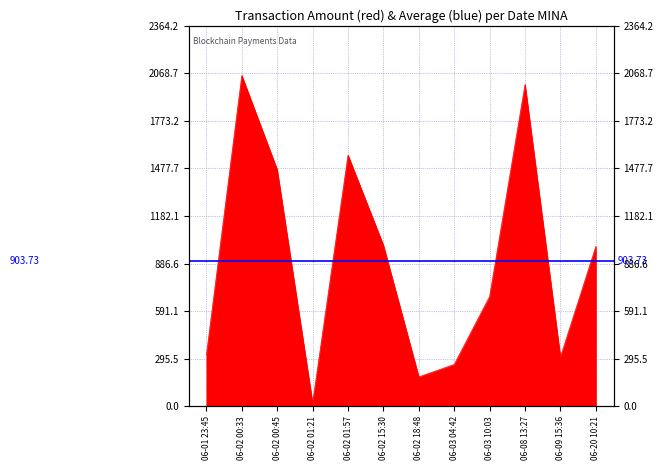

True or false: there are more than 2 points higher than both neighbors.

True